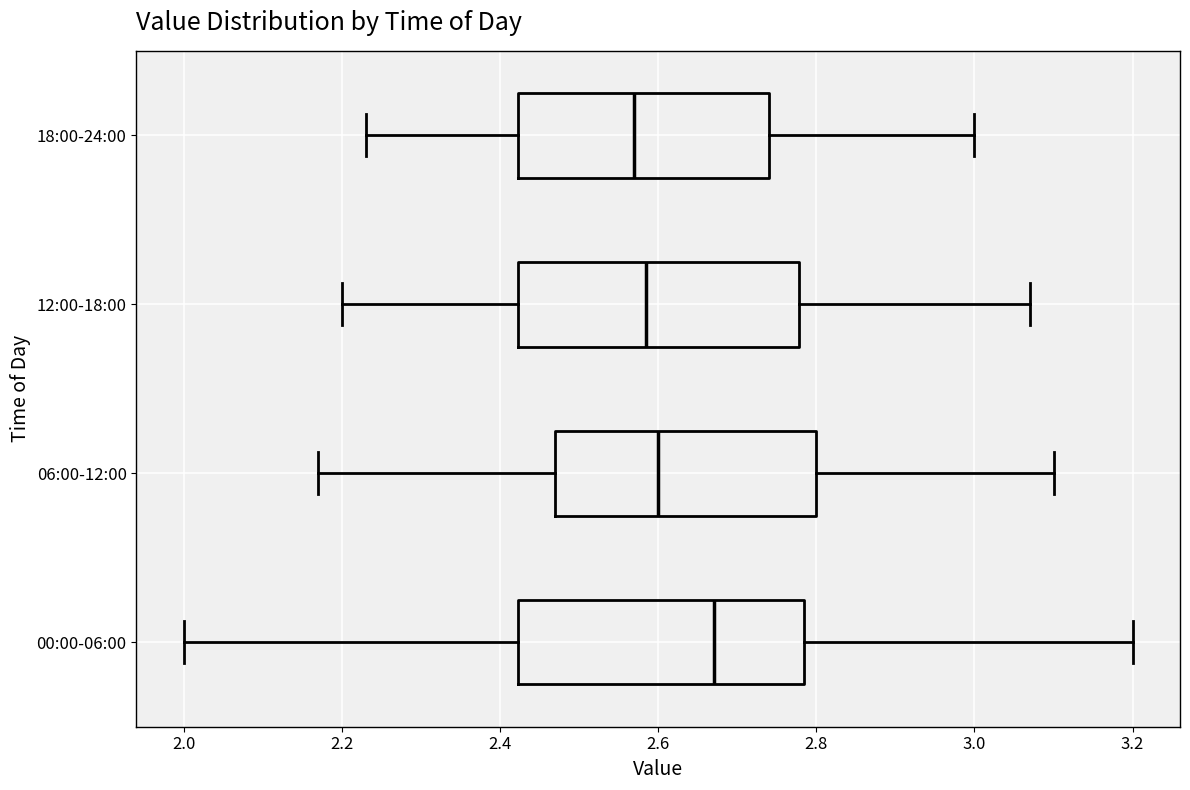

Reading bottom to top, read every box against the x-axis: the position of its median line, the range the box covers, and the ends of its whiskers. The values are not printed on the chart, so give them approximately, as read against the axis.

00:00-06:00: median 2.68, box 2.42 to 2.78, whiskers 2.00 to 3.20
06:00-12:00: median 2.60, box 2.48 to 2.80, whiskers 2.18 to 3.10
12:00-18:00: median 2.58, box 2.42 to 2.78, whiskers 2.20 to 3.08
18:00-24:00: median 2.58, box 2.42 to 2.74, whiskers 2.24 to 3.00